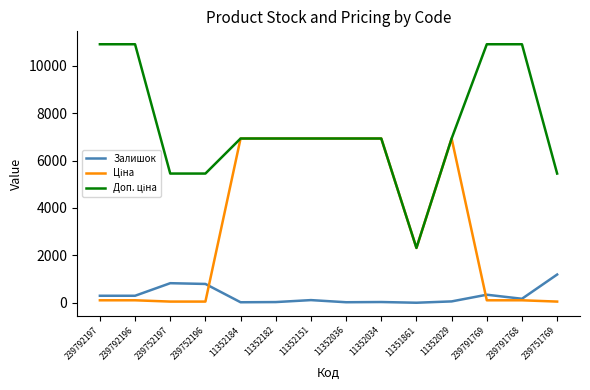

What is the maximum value shown in the chart?

10903.0